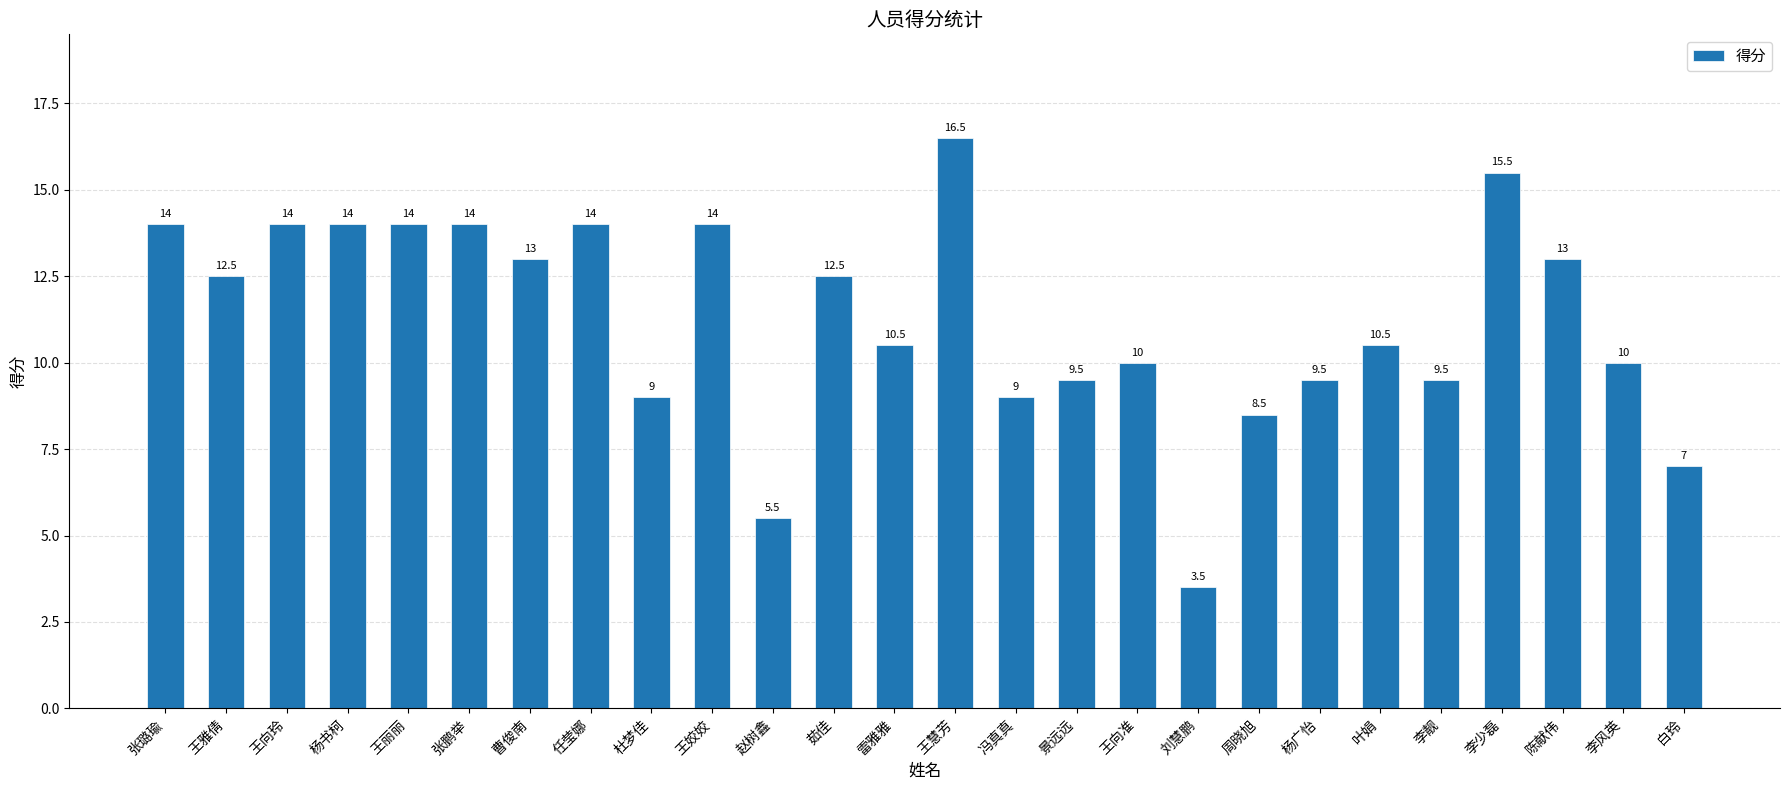

The value at 赵树鑫 is 3.6. True or false?

False